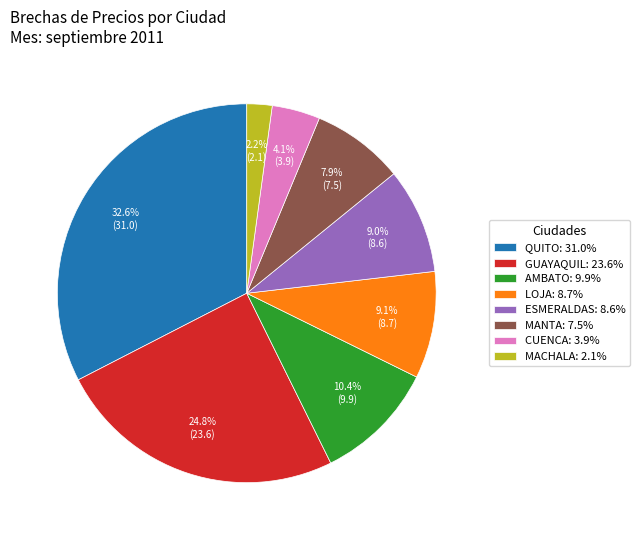

To the nearest percent, what is the difference between the largest and smallest slice percentages?

30%